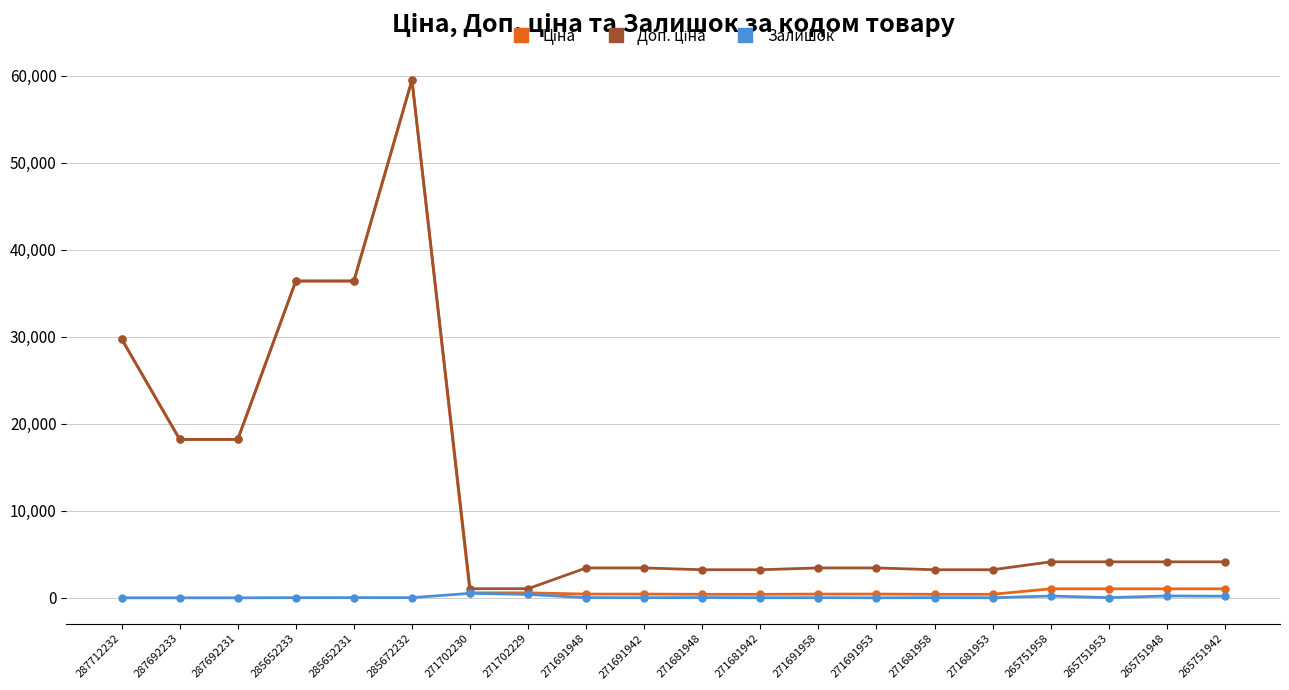

True or false: Залишок has more than 1 points higher than both neighbors.

True